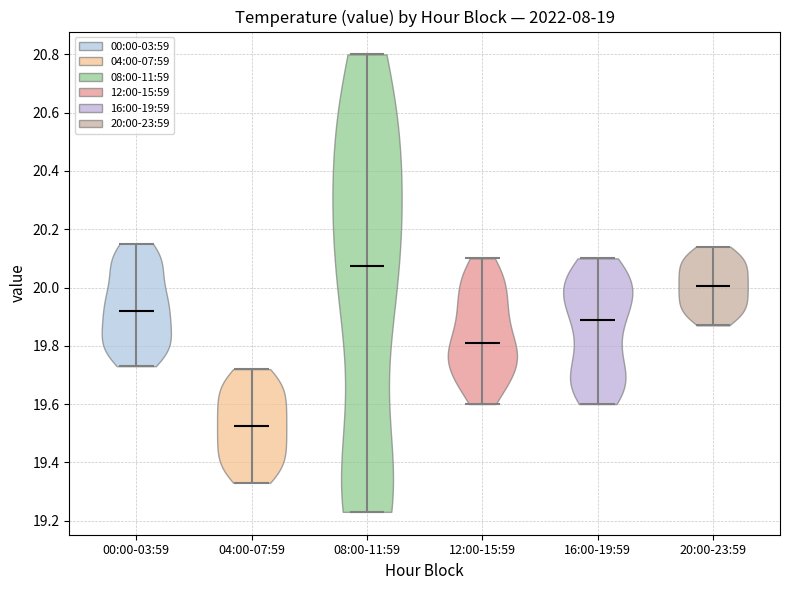

Where does the median line of the violin for 20:00-23:59 sit on the y-axis? The values are not printed on the chart, so give them approximately, as read against the axis.

20.00